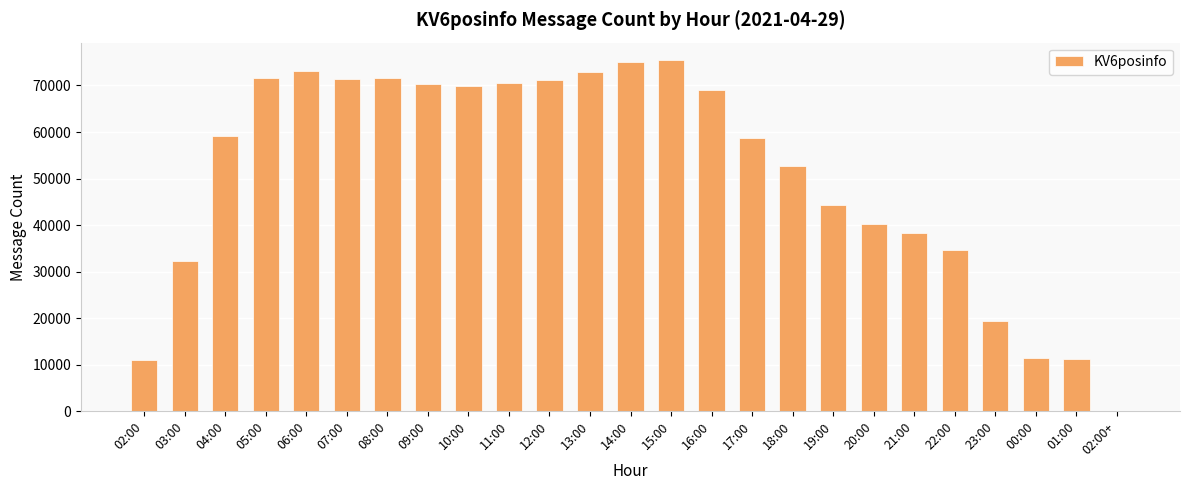

What is the maximum value shown in the chart?

75424